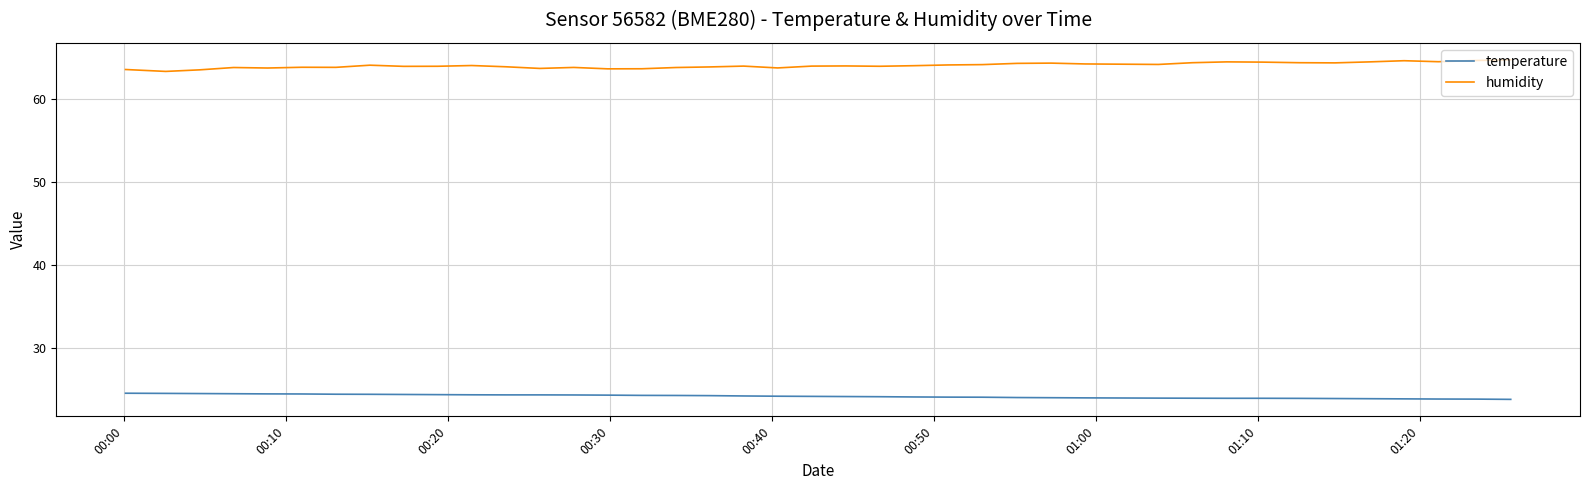

What is the lowest value of the temperature series?

23.8